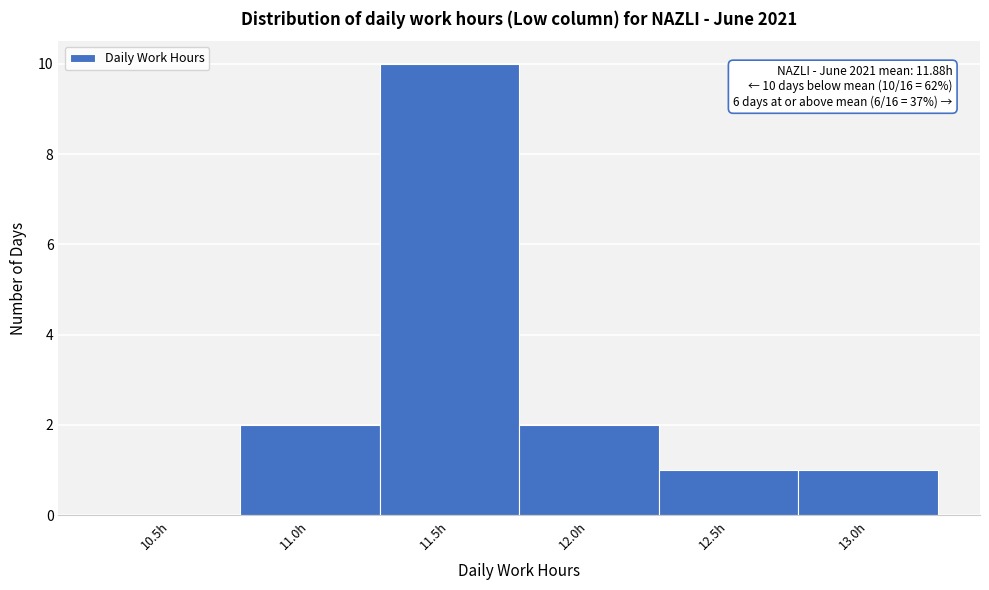

Reading left to right, extract all data points from this chart.

10.5h=0	11.0h=2	11.5h=10	12.0h=2	12.5h=1	13.0h=1